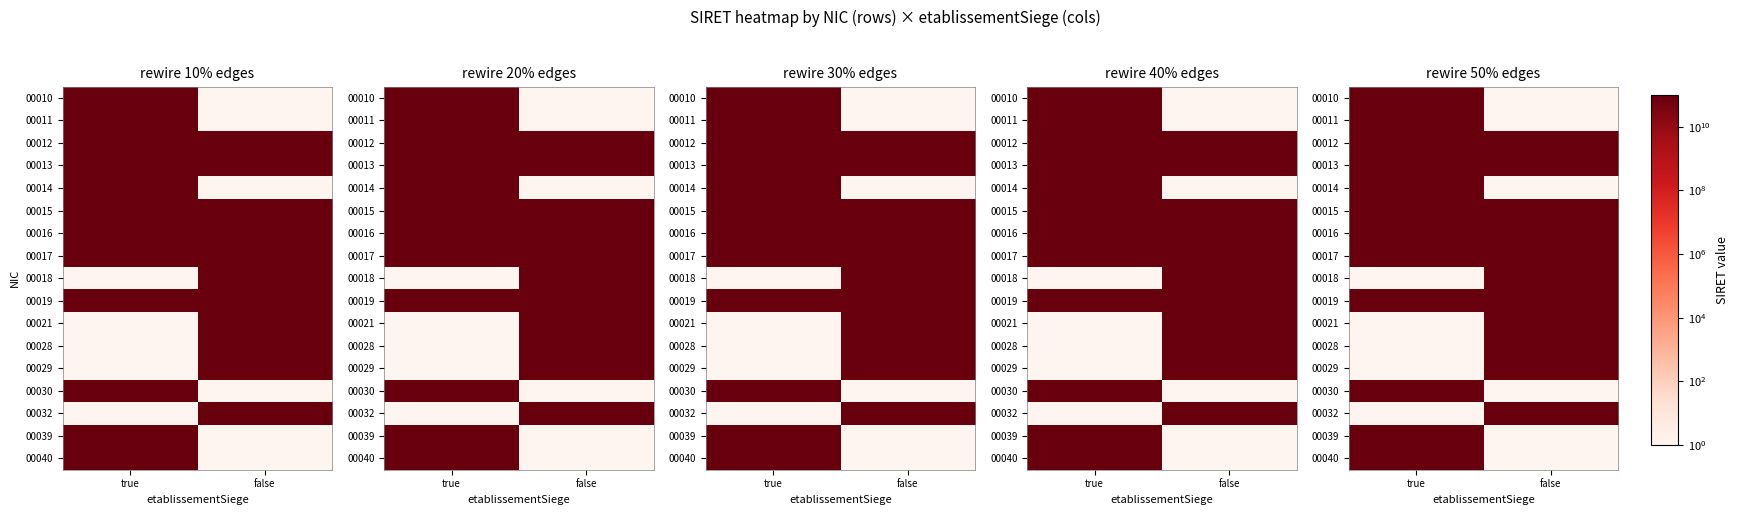

The value of 00016 at false is 45219286904383.2. True or false?

False